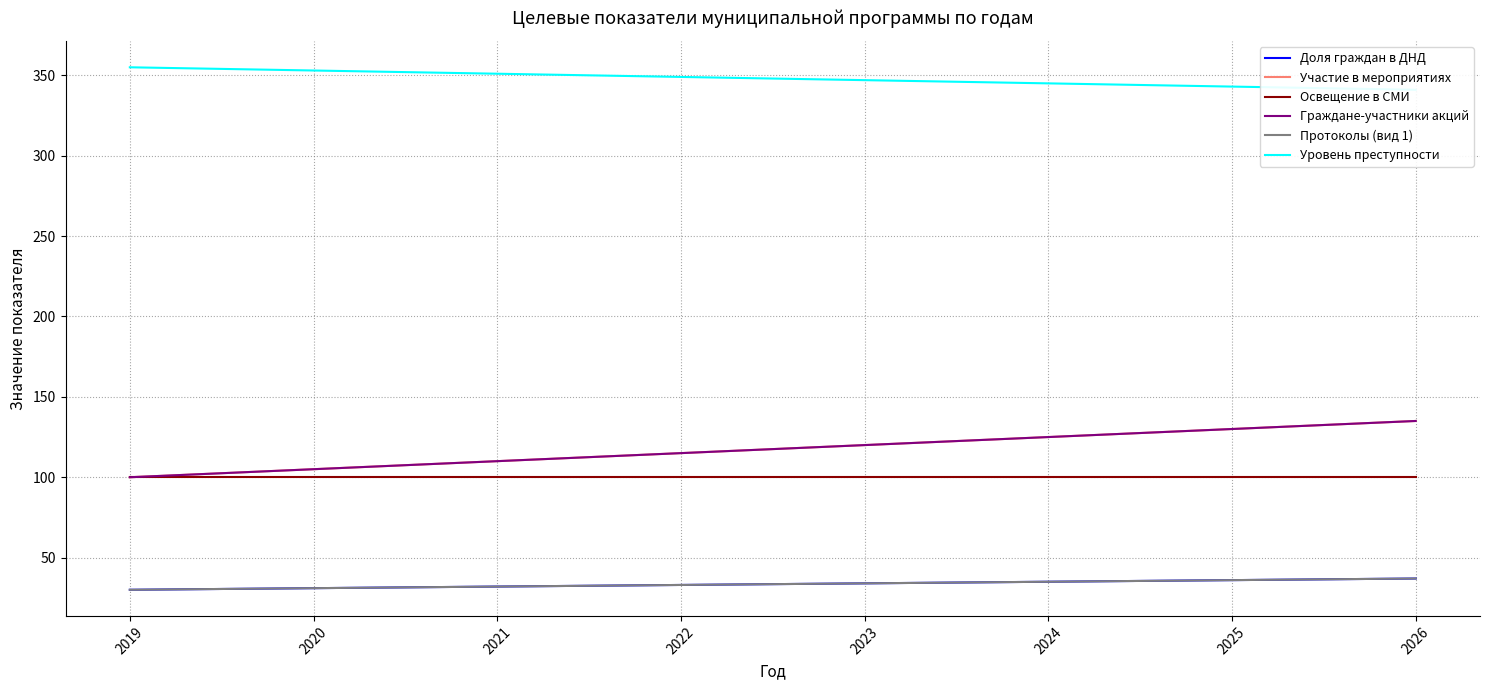

Is this an area chart (filled region under the line)?

No